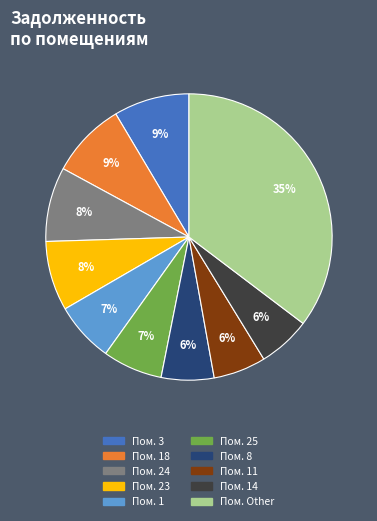

Does any single category account for the majority?

No